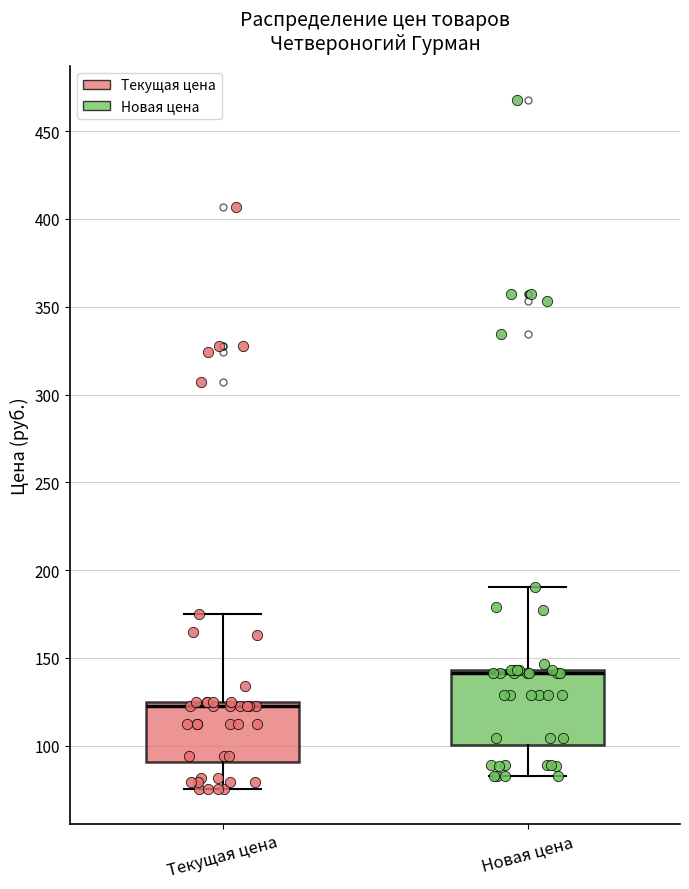

Where does the lower whisker of the box for Новая цена end on the y-axis? The values are not printed on the chart, so give them approximately, as read against the axis.

80